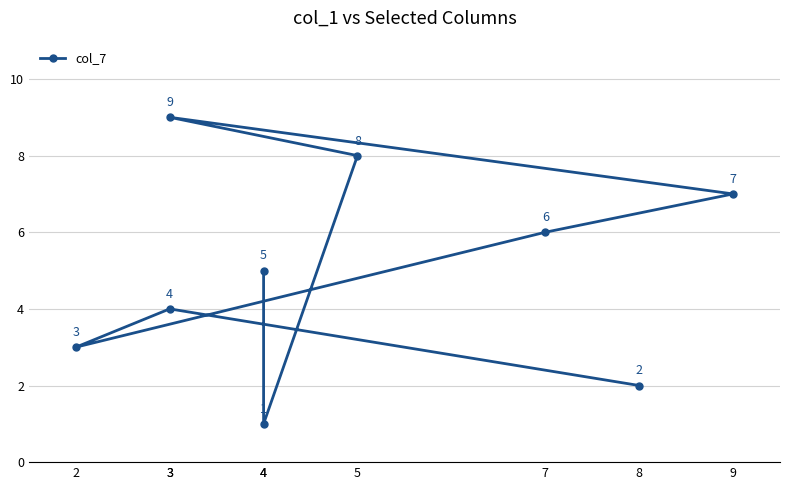

How many categories are shown in the chart?

9